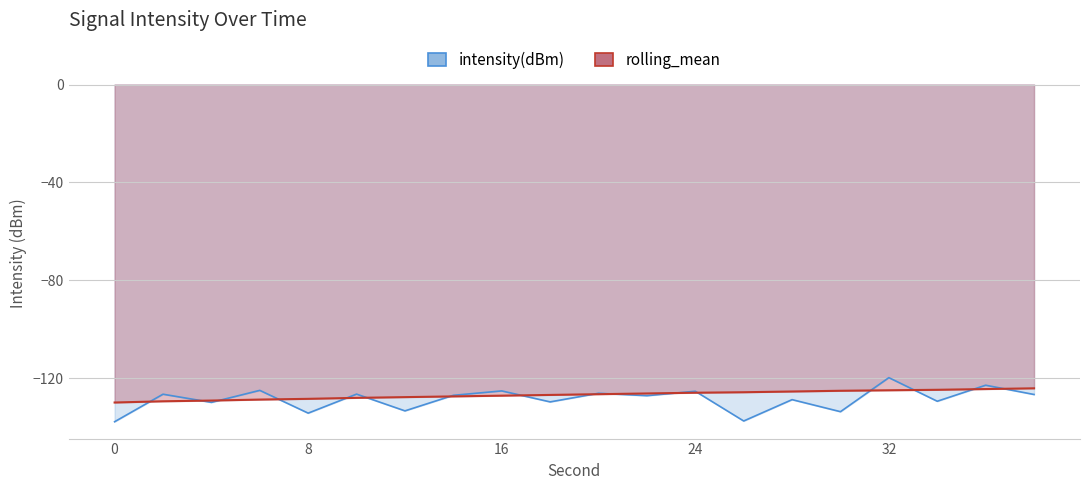

What is the value of the intensity(dBm) point at the 3rd from the left?

-129.9